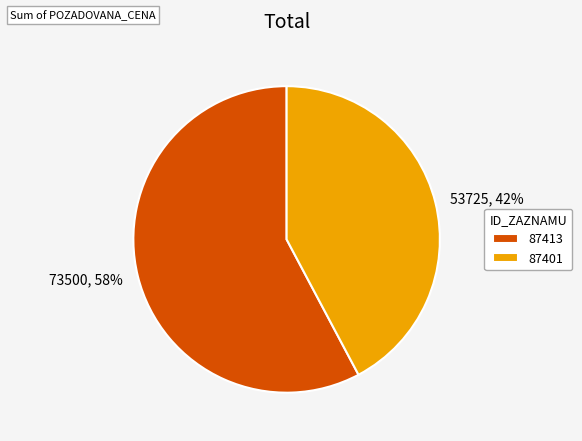

Which slice is the largest?

87413